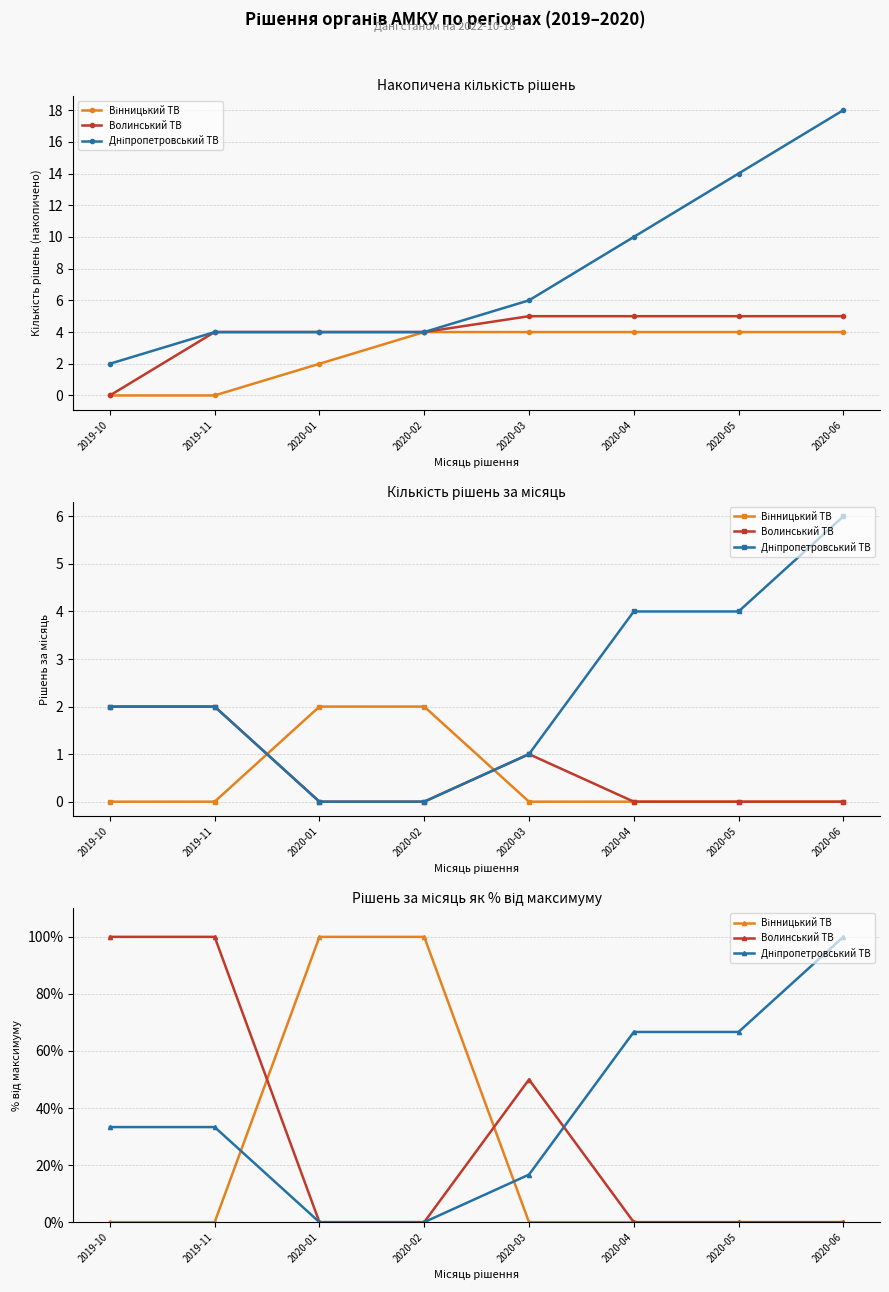

What are all the series names shown in the legend?

Вінницький ТВ, Волинський ТВ, Дніпропетровський ТВ